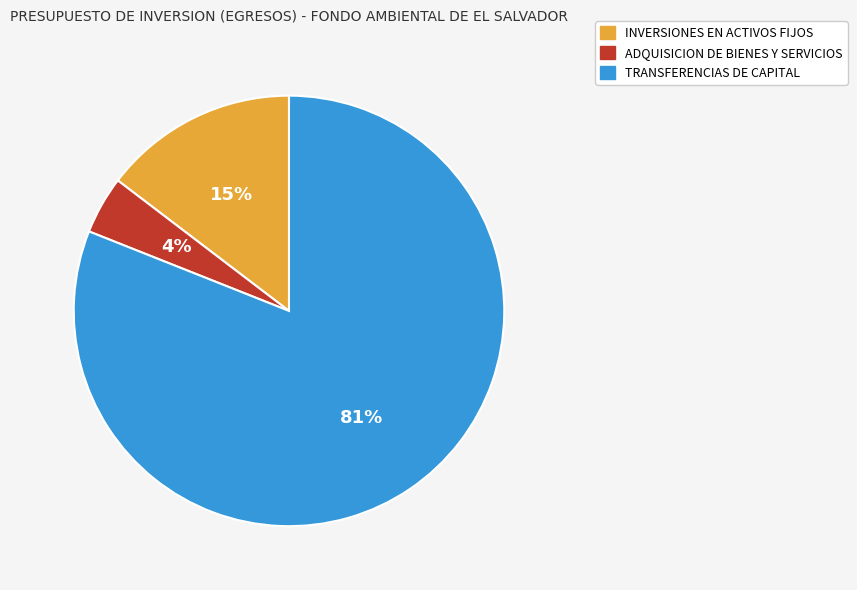

True or false: ADQUISICION DE BIENES Y SERVICIOS accounts for 4% of the total.

True